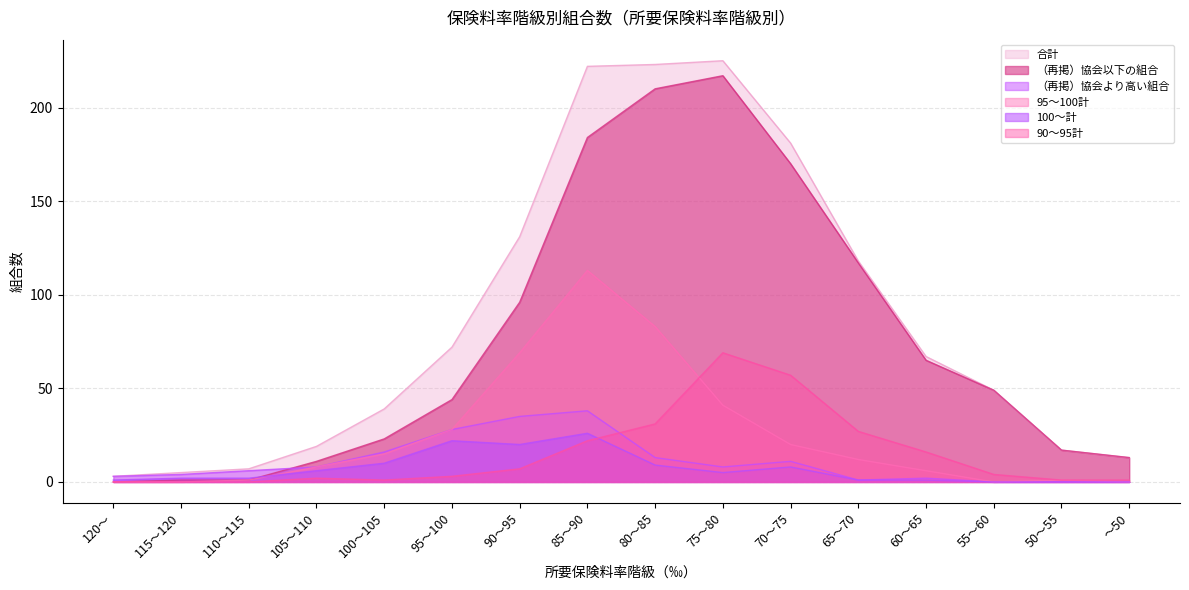

Does the chart display data point markers on the line(s)?

No